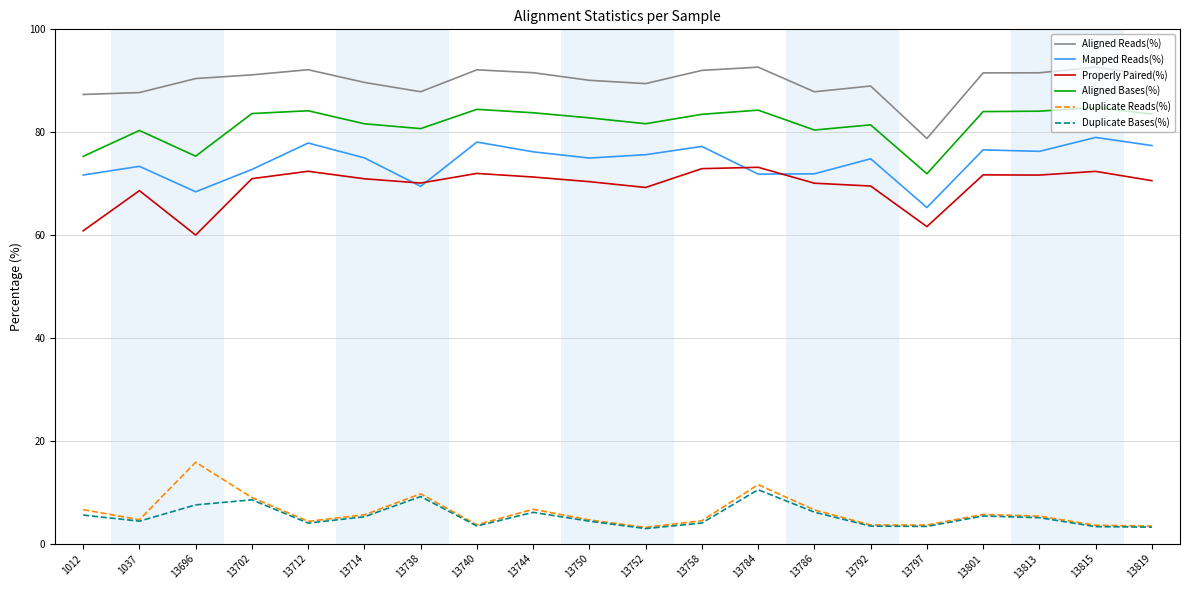

What is the sum of all Properly Paired(%) values?

1390.6